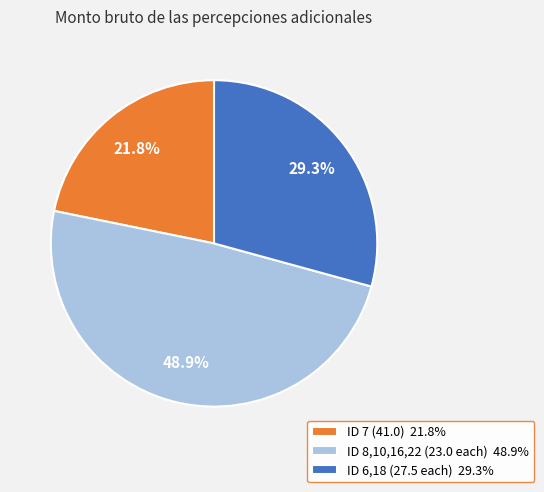

What is the ratio of the value at ID 6,18 (27.5 each) 29.3% to the value at ID 7 (41.0) 21.8%?

1.3